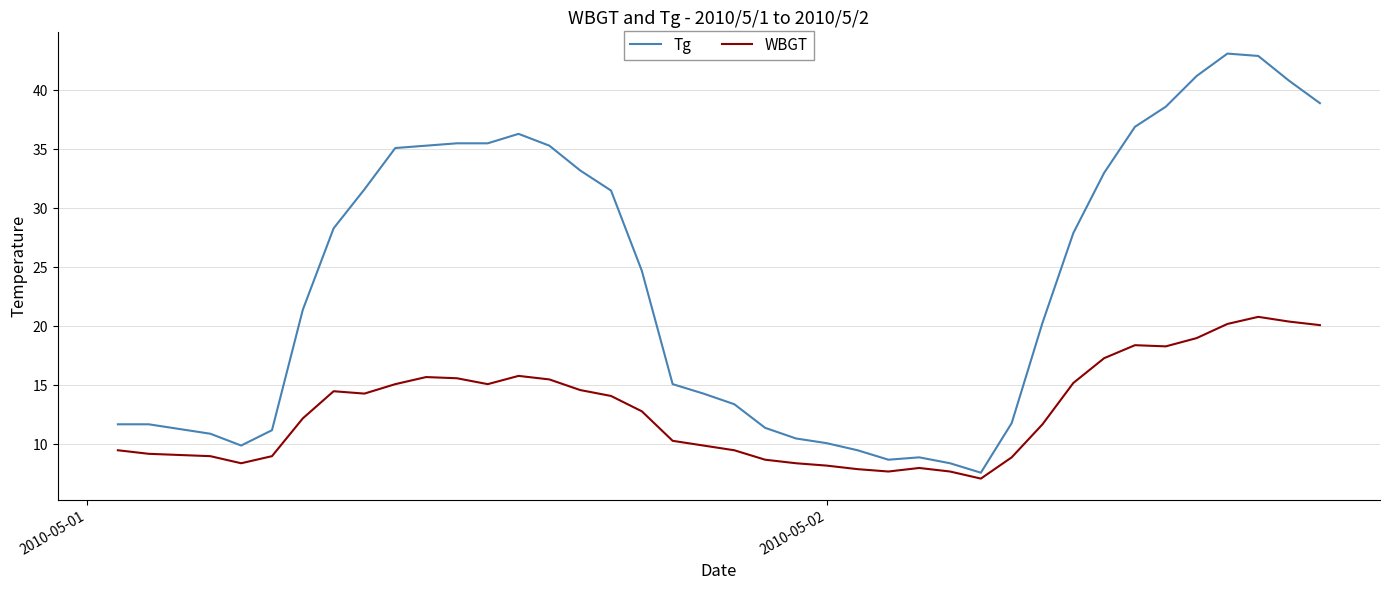

What is the difference between the maximum and minimum values in the Tg series?

35.5